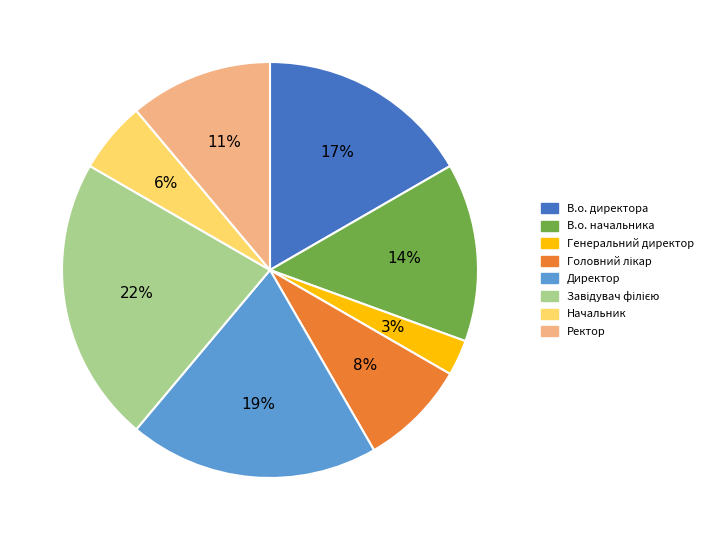

To the nearest percent, what is the difference between the В.о. начальника and Ректор slice percentages?

3%